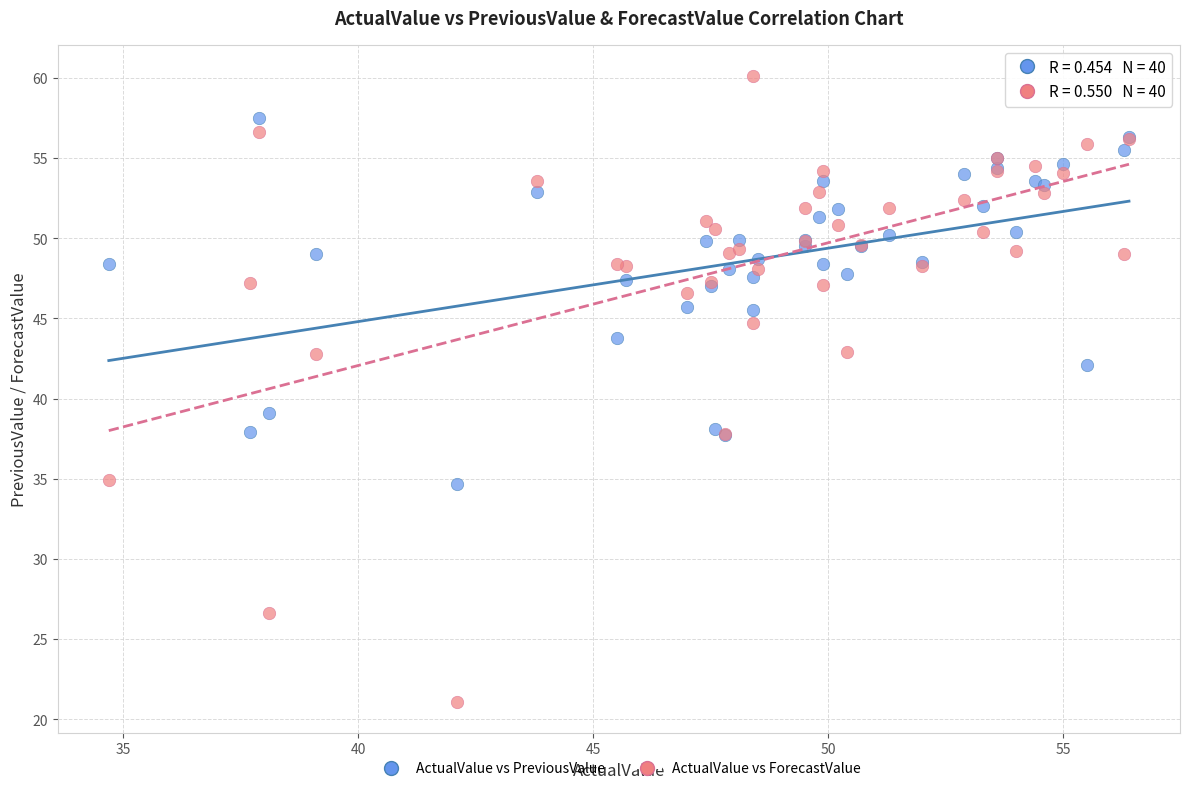

Which series contains the lowest Y value?

ActualValue vs ForecastValue